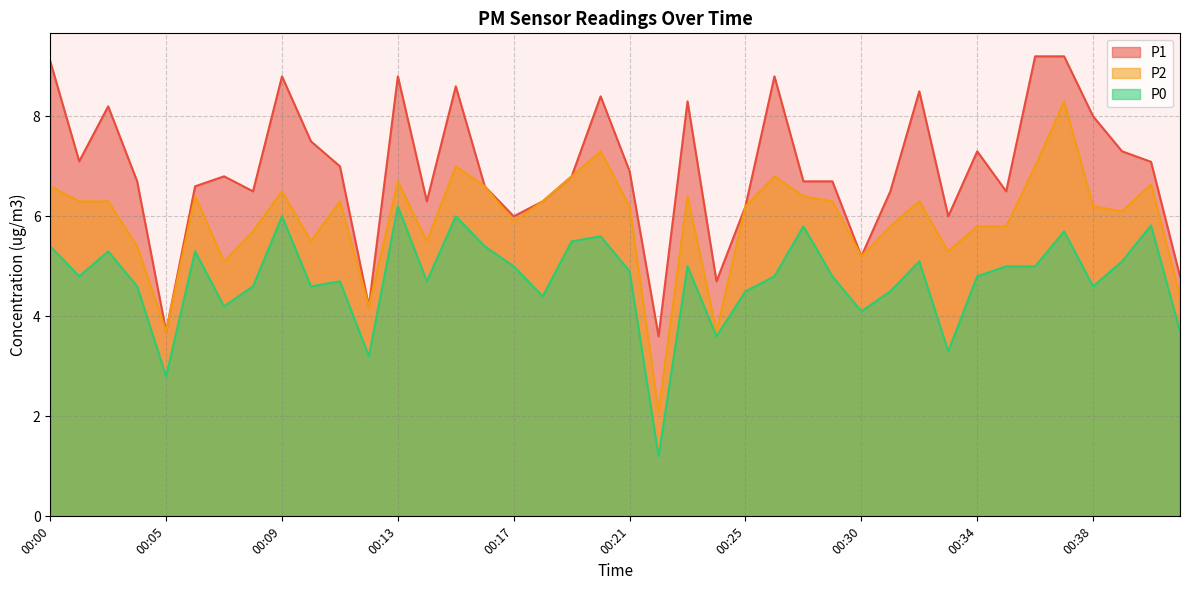

True or false: P1 and P2 cross at least once.

False